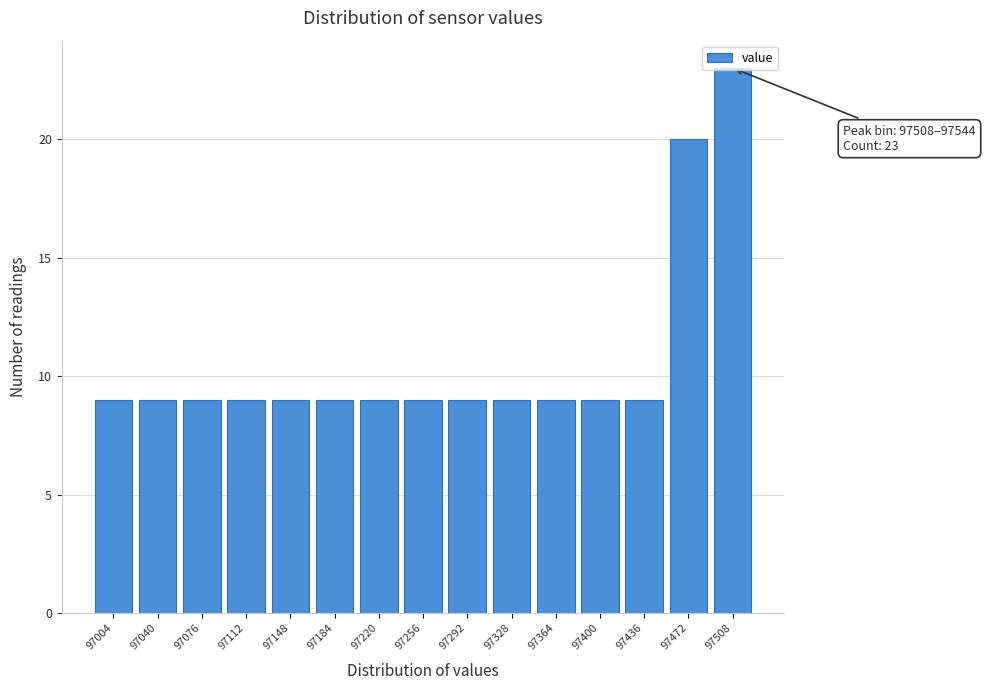

What is the value of the 6th bar from the left?

9